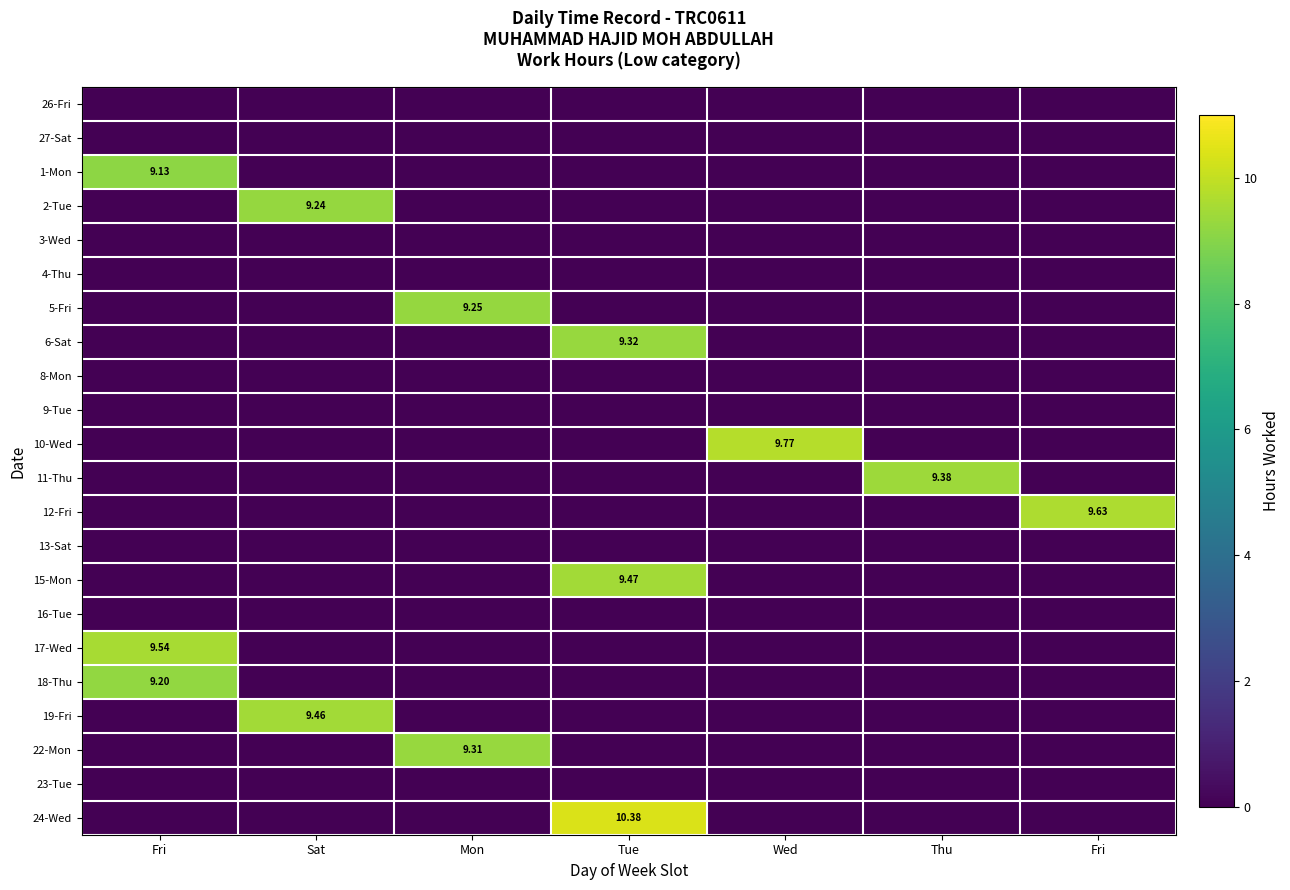

What is the sum of all 22-Mon values?

9.3